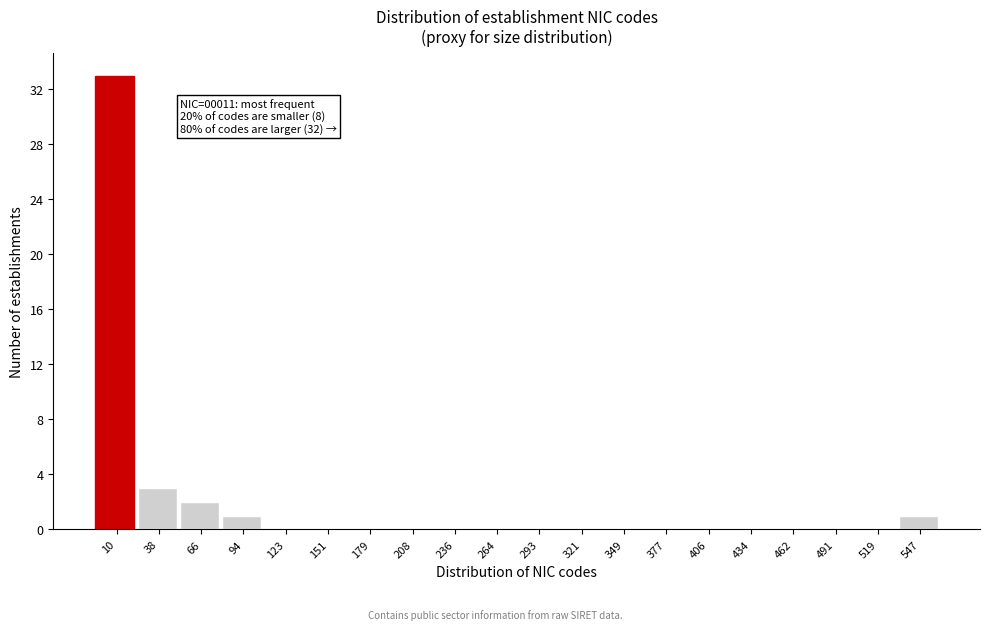

Reading right to left, transcribe all the data shown in this chart.

547=1	519=0	491=0	462=0	434=0	406=0	377=0	349=0	321=0	293=0	264=0	236=0	208=0	179=0	151=0	123=0	94=1	66=2	38=3	10=33